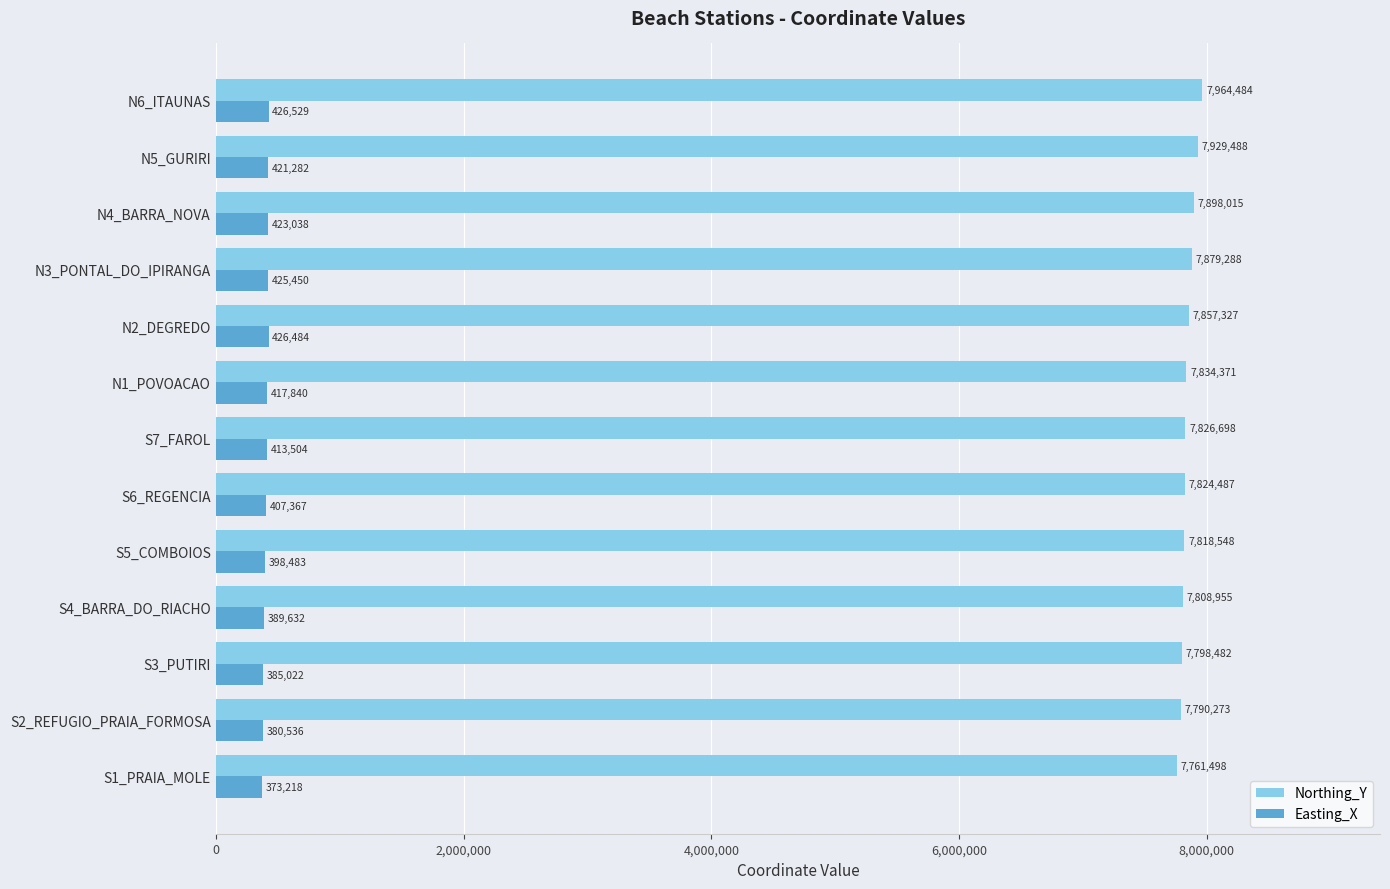

What is the minimum value for Easting_X?

373218.0